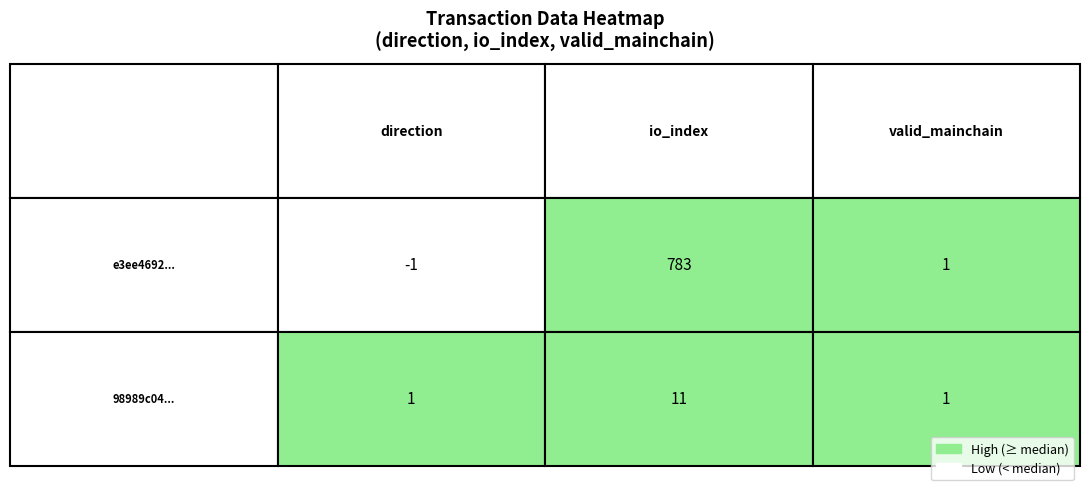

Count the number of data series in this chart.

2